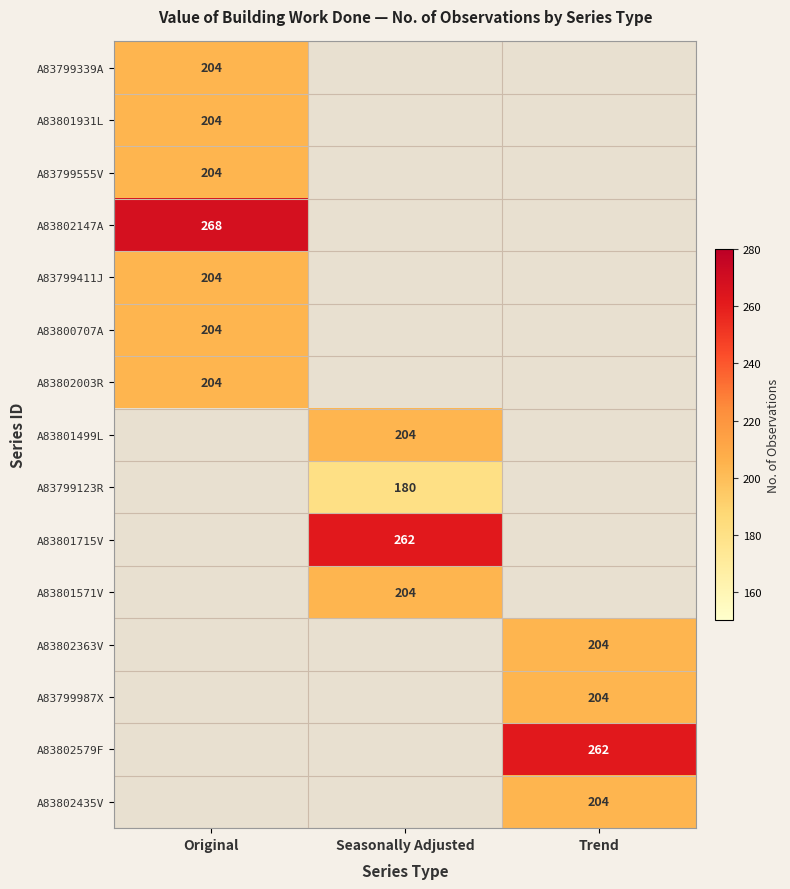

Is it true that A83799123R equals 254 at Seasonally Adjusted?

False